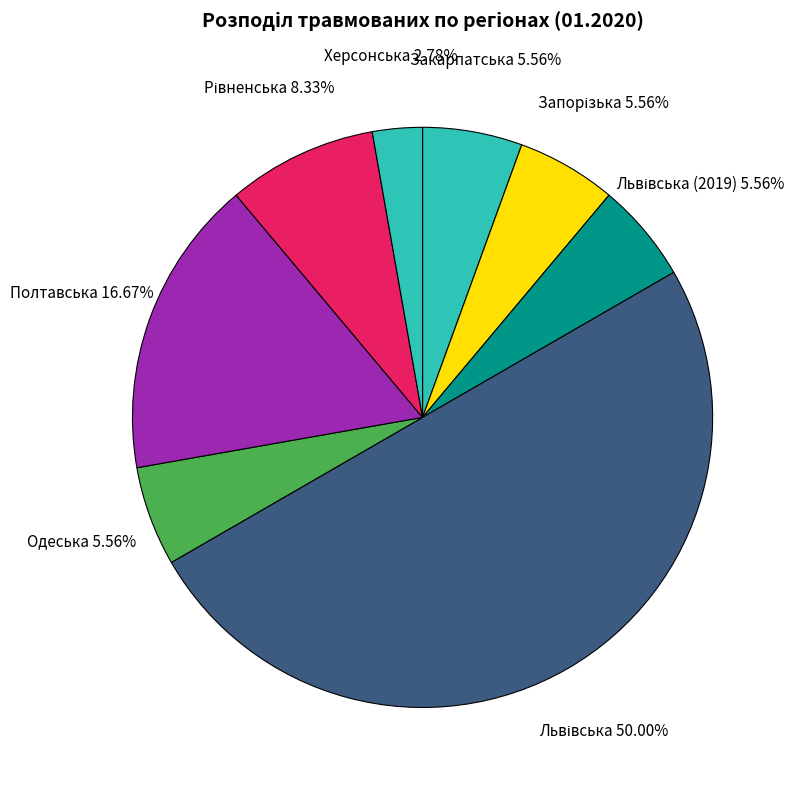

Which slice is the smallest?

Херсонська